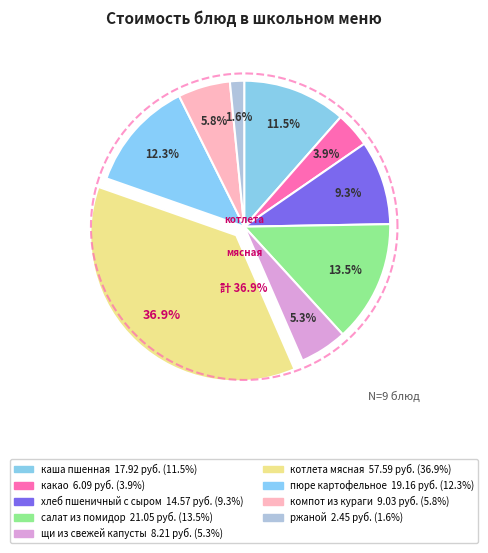

Count the number of slices in the pie.

9